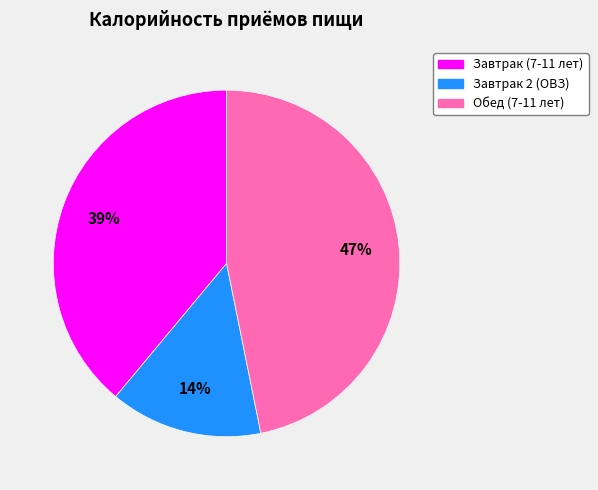

Is Завтрак (7-11 лет) the majority of the pie?

No